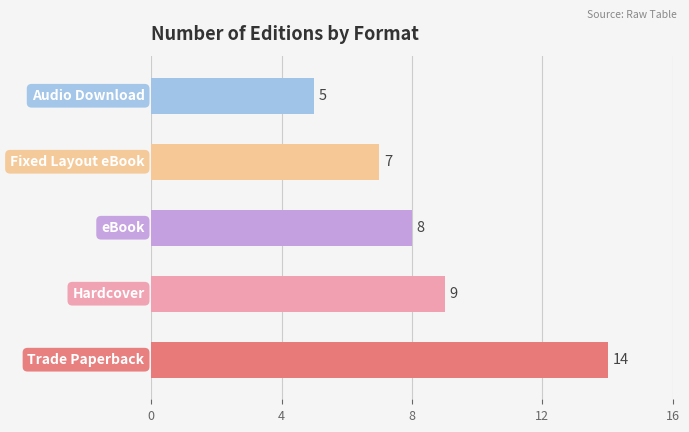

Are the bars horizontal?

Yes